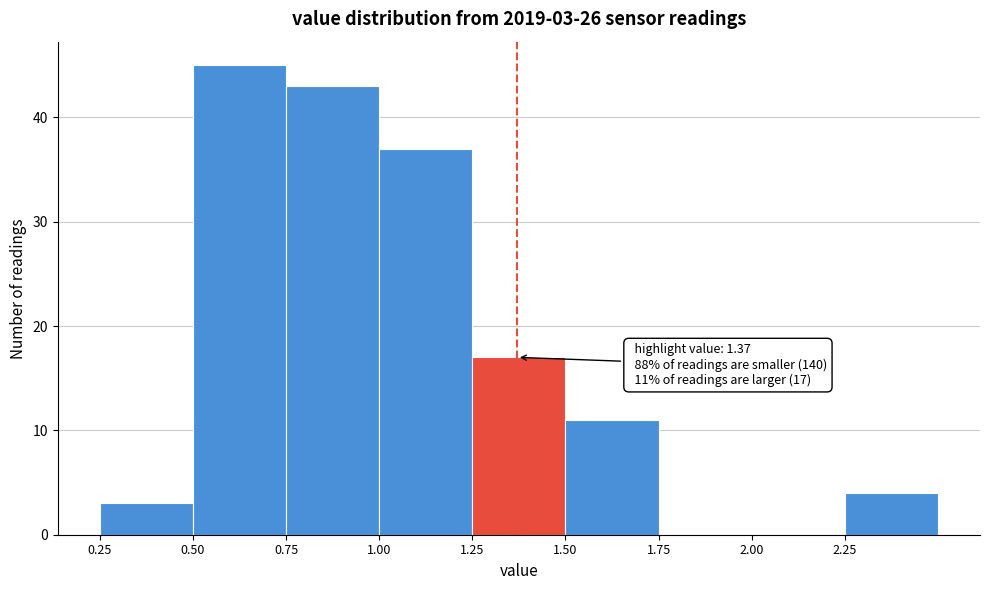

Over which range of the x-axis is the bar tallest?

0.50 to 0.75